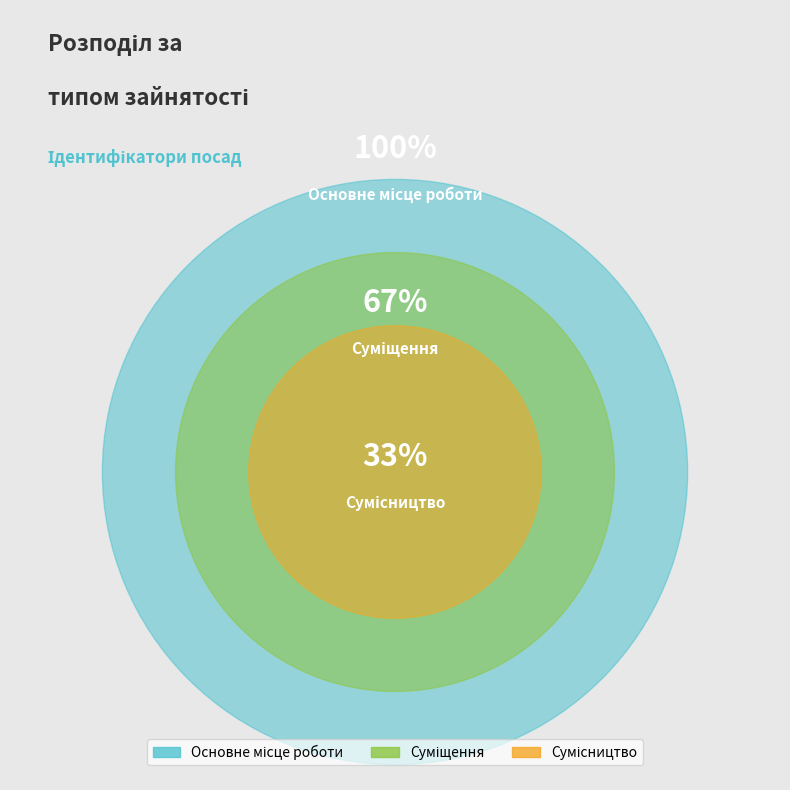

True or false: Сумісництво accounts for 44% of the total.

False